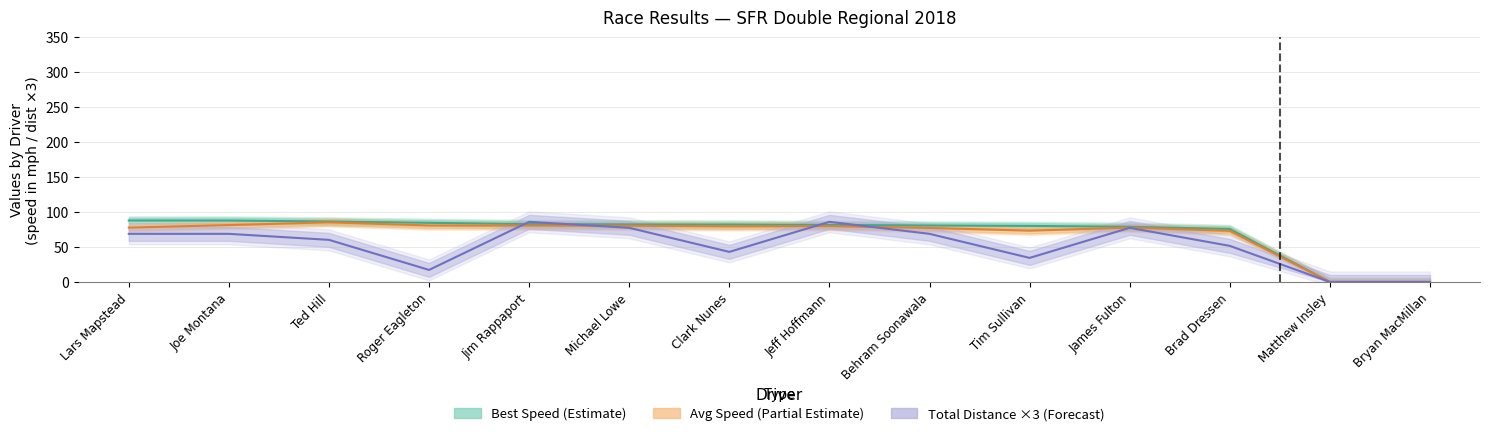

Does the chart display data point markers on the line(s)?

No